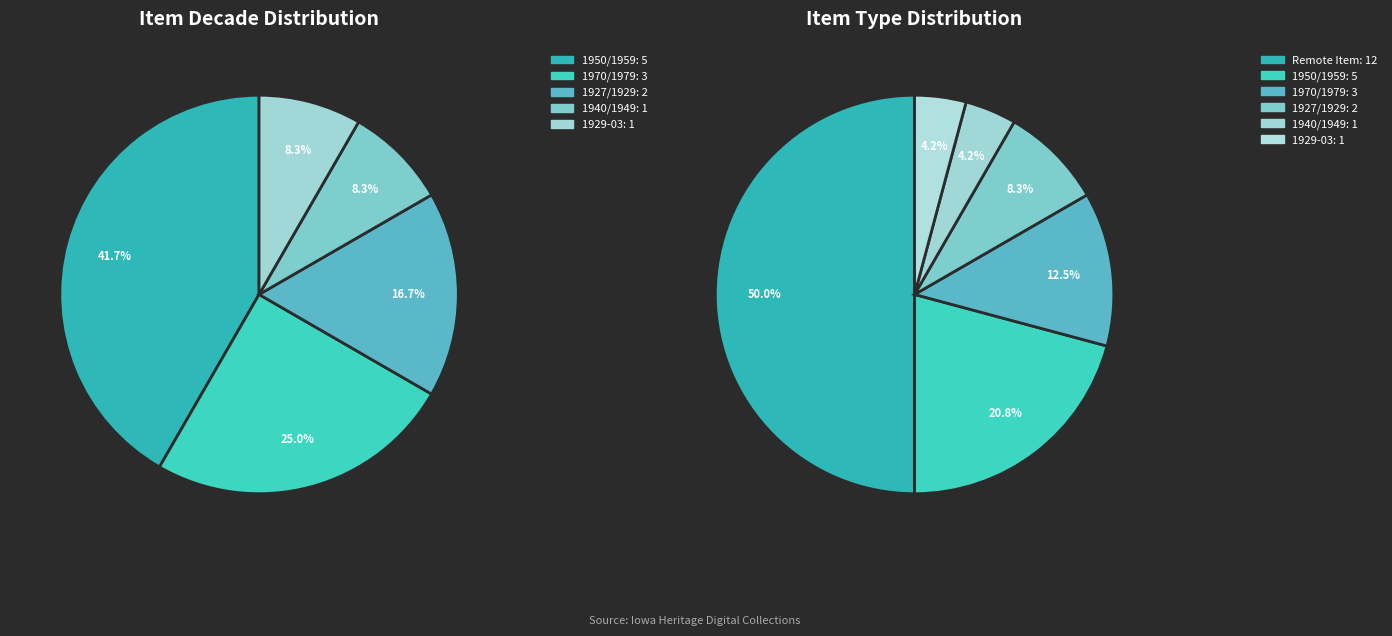

Count the number of slices in the pie.

11